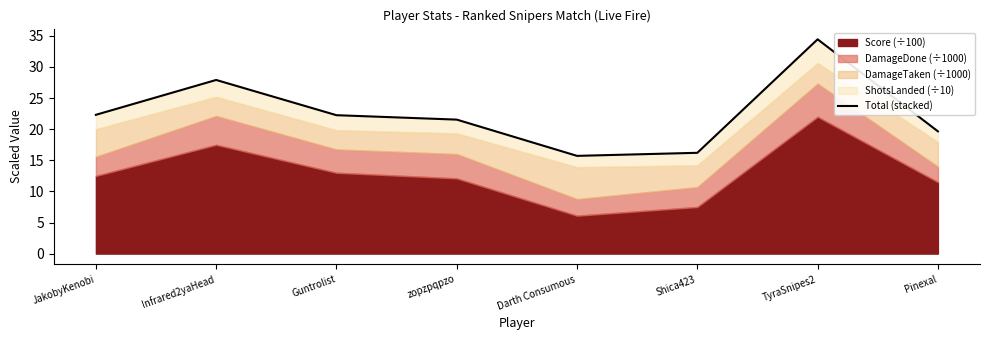

What is the label of the 1st point from the right?

Pinexal